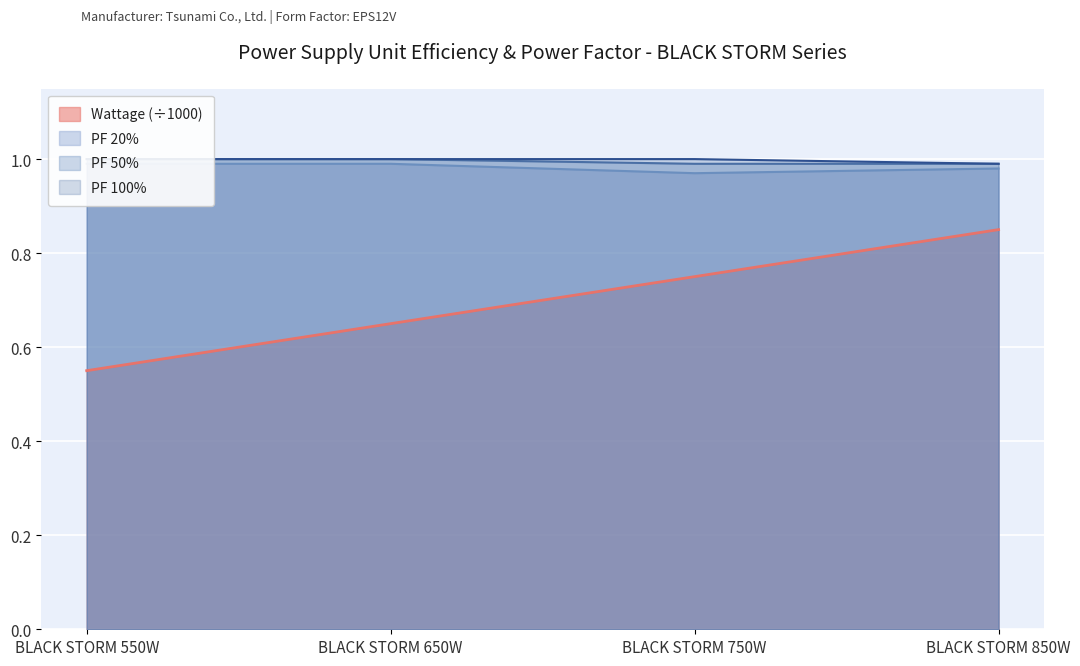

At how many categories does at least one series exceed 0?

4